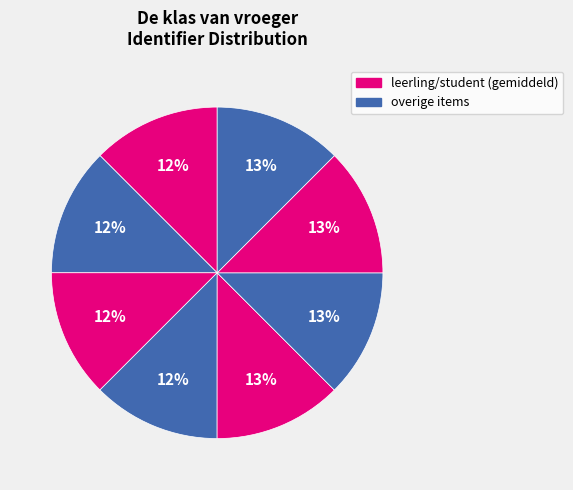

Is there any slice that represents more than half of the pie?

No